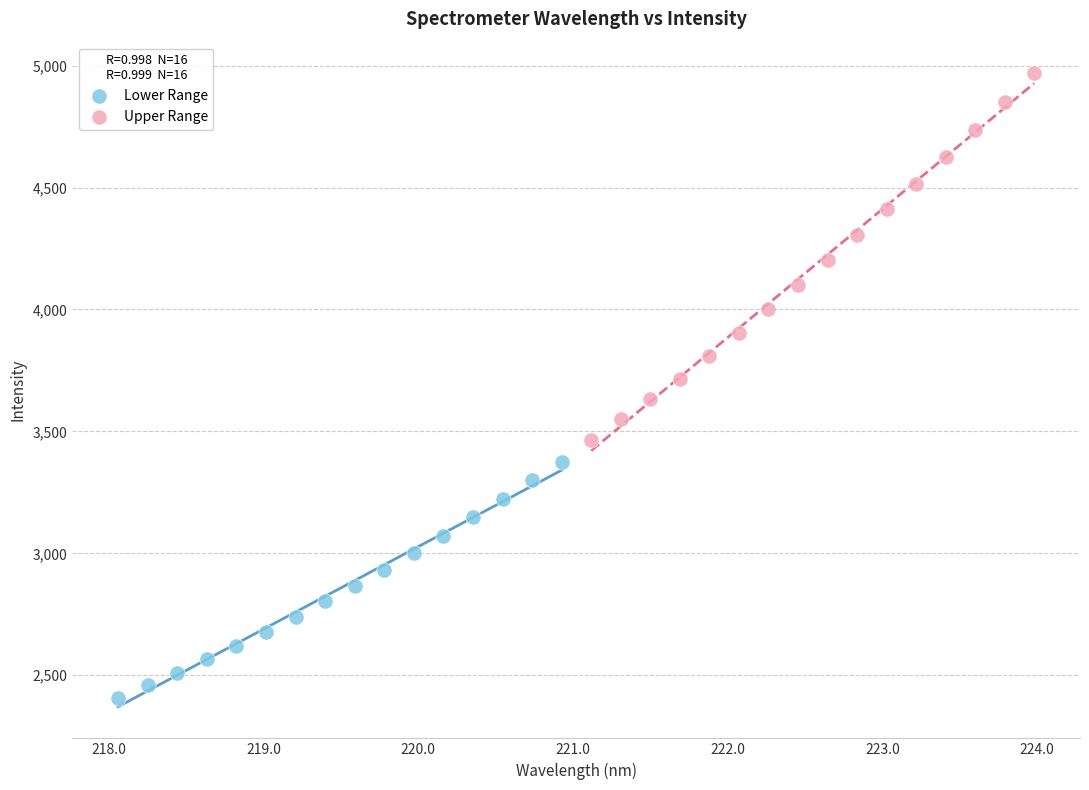

Which series contains the highest Y value?

Upper Range